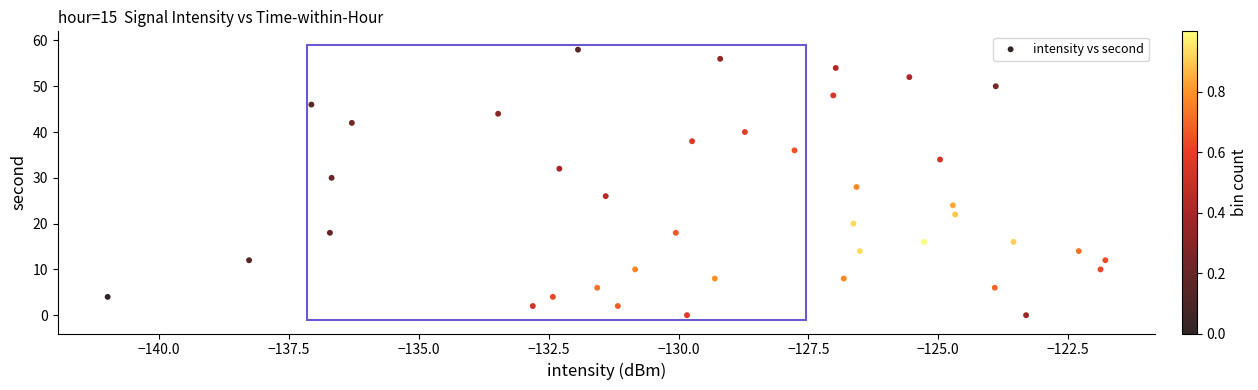

What is the range of Y values (max minus min)?

58